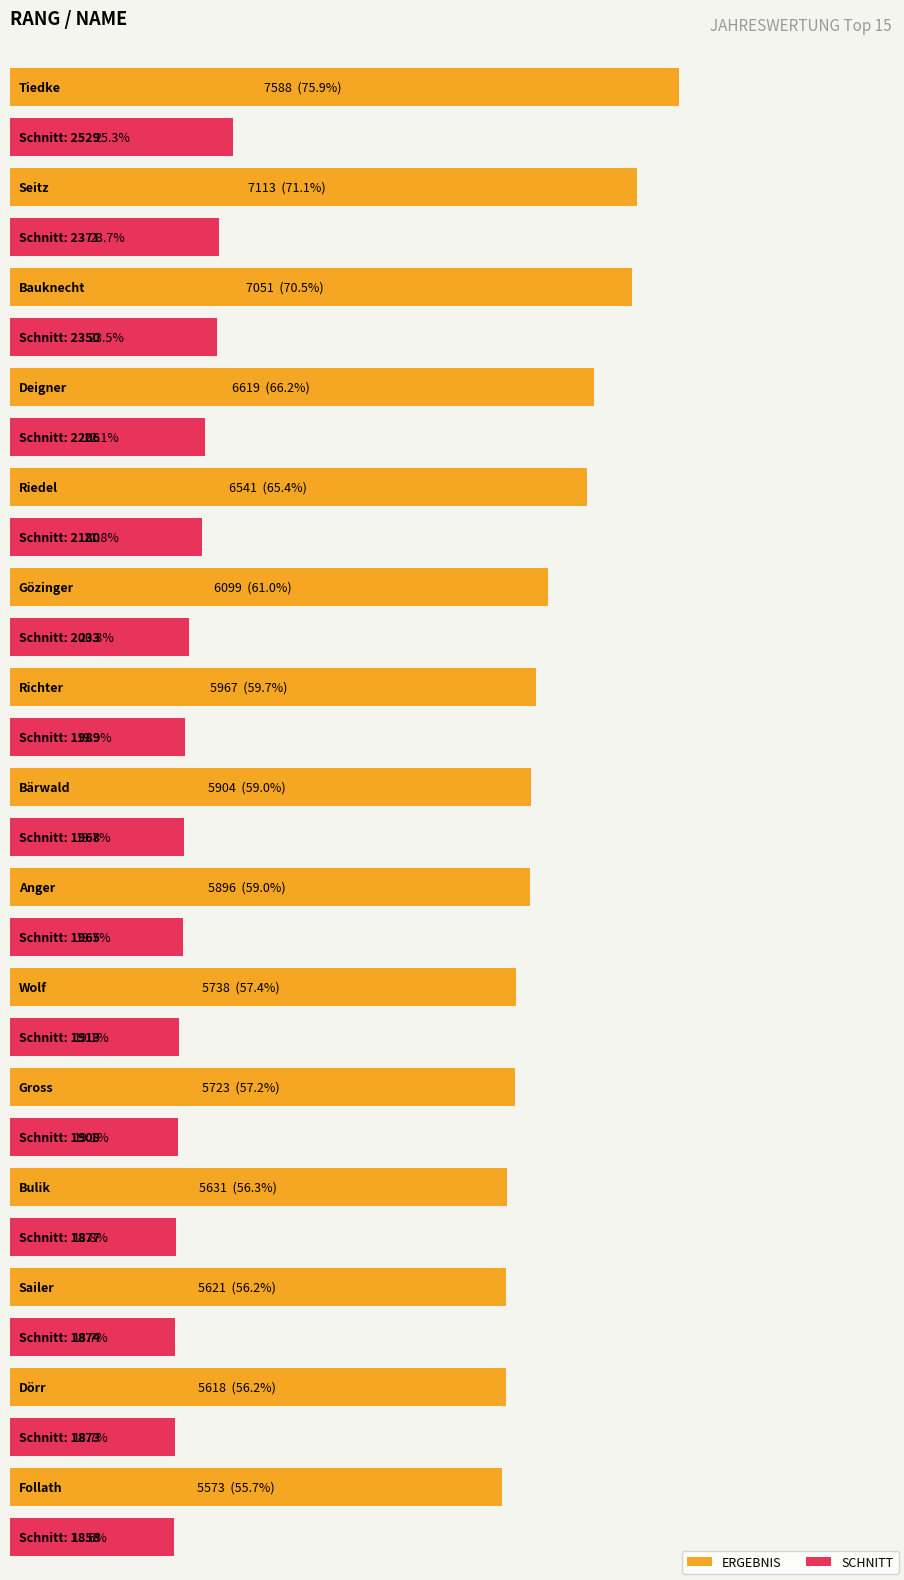

What is the label of the 7th bar from the right?

Anger